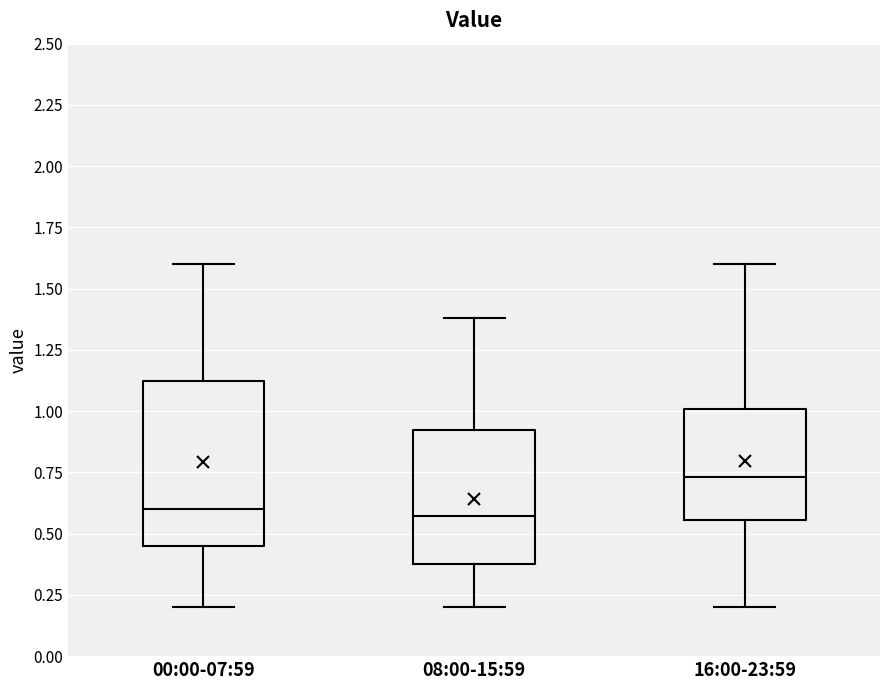

Reading left to right, read every box against the y-axis: the position of its median line, the range the box covers, and the ends of its whiskers. The values are not printed on the chart, so give them approximately, as read against the axis.

00:00-07:59: median 0.60, box 0.45 to 1.15, whiskers 0.20 to 1.60
08:00-15:59: median 0.55, box 0.40 to 0.95, whiskers 0.20 to 1.40
16:00-23:59: median 0.75, box 0.55 to 1.00, whiskers 0.20 to 1.60